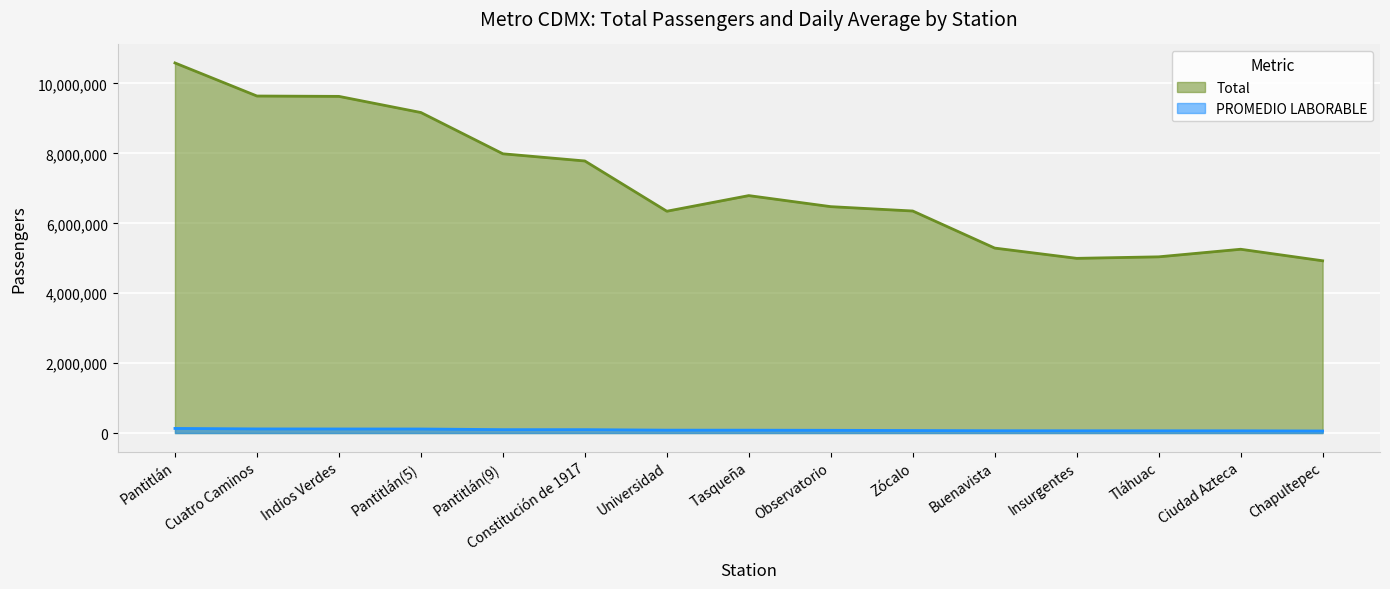

True or false: Total has a value of 7988886 at Pantitlán(9).

True